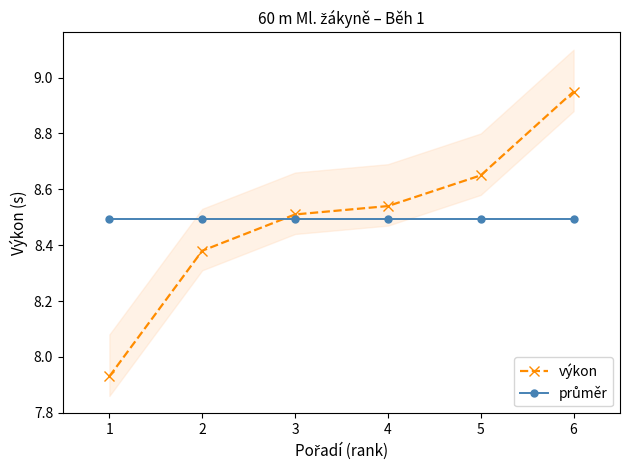

How many distinct data groups are displayed?

2